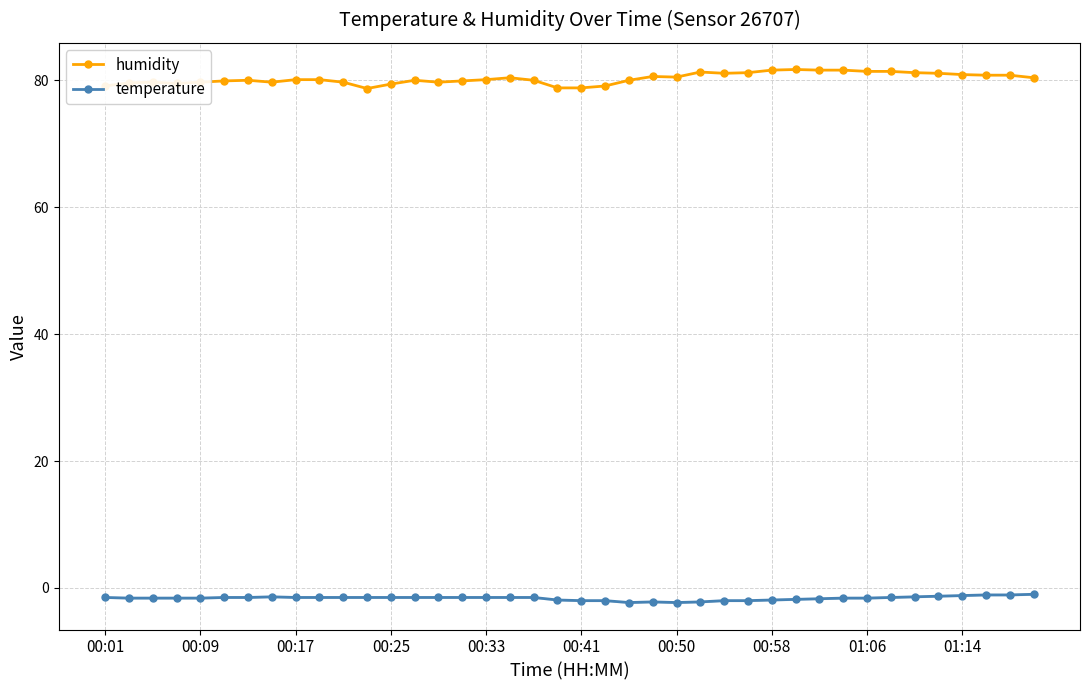

True or false: temperature and humidity intersect in this chart.

False